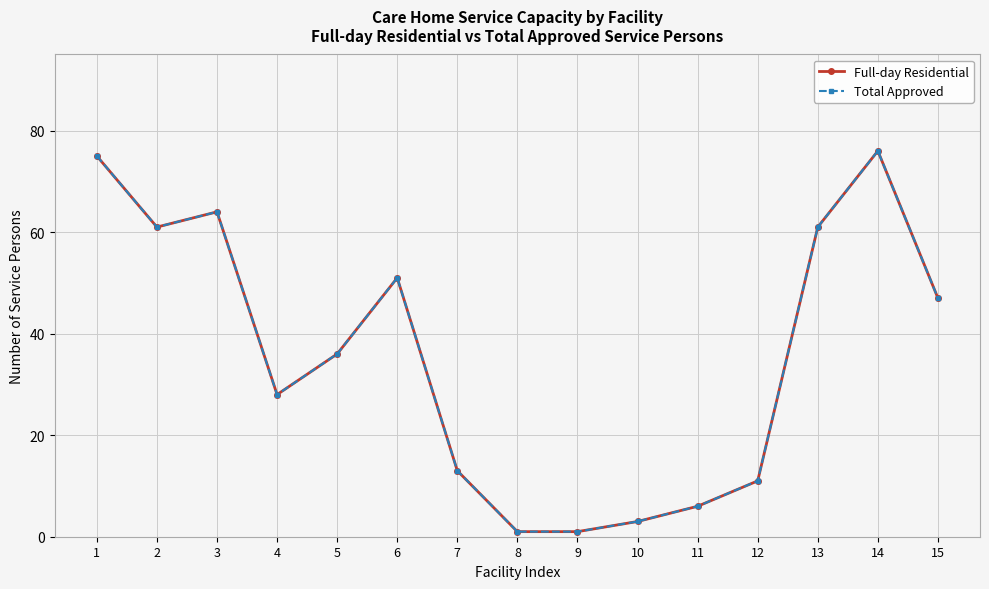

Count the number of data series in this chart.

2